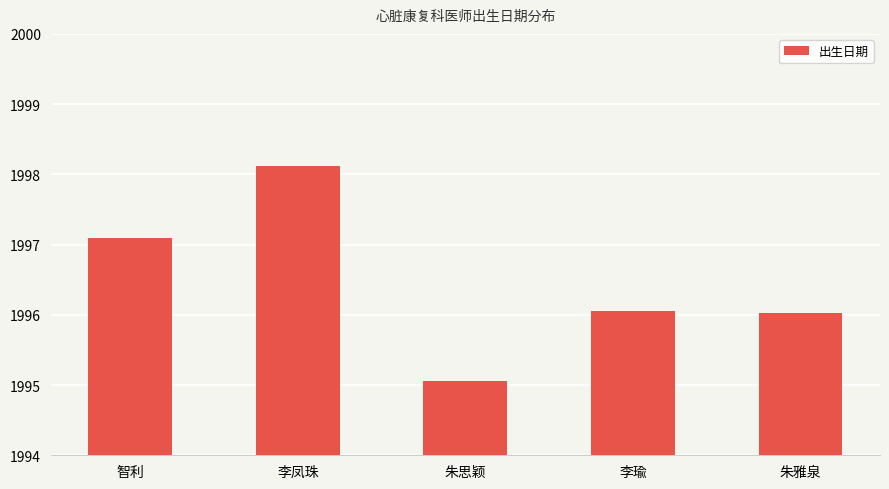

What position from the right is 朱雅泉?

1